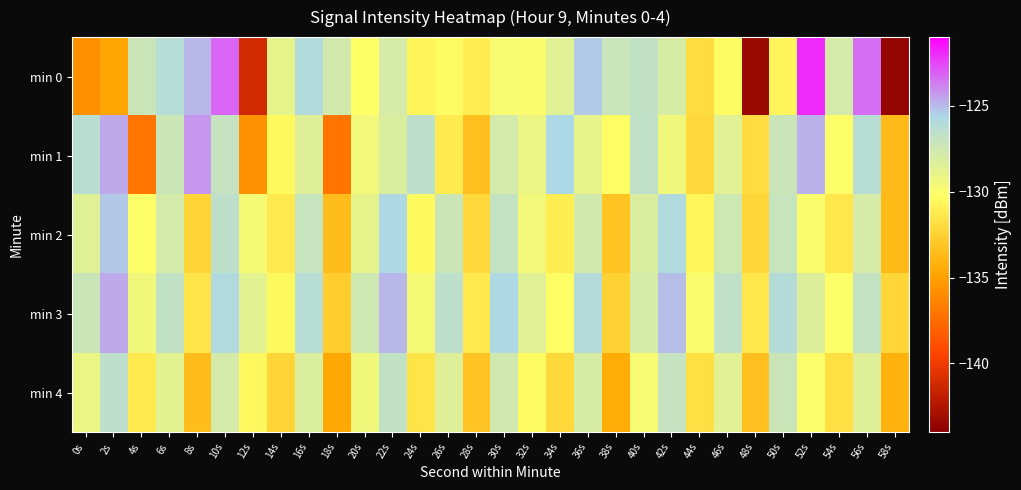

Which label corresponds to the smallest value in the chart?

58s